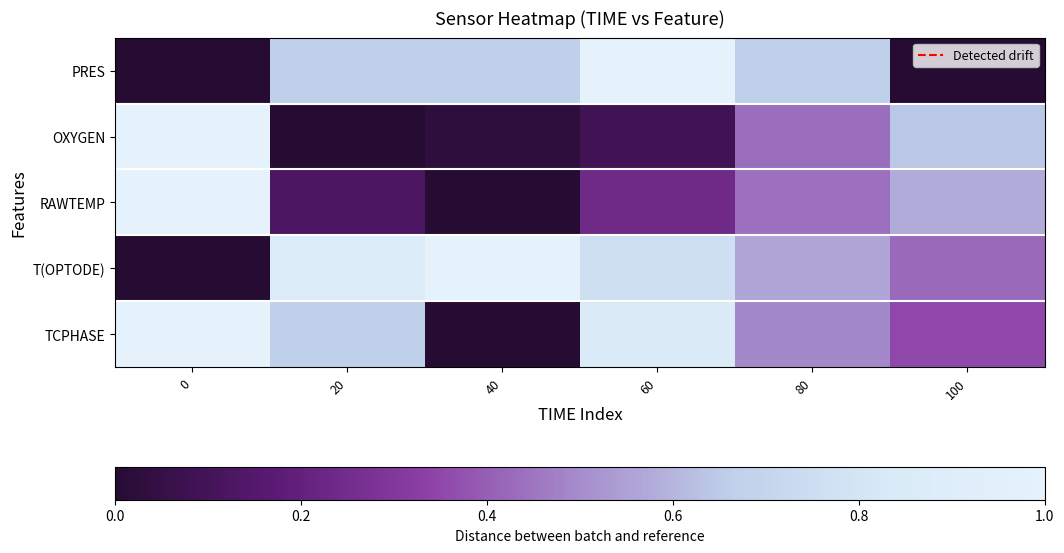

Reading left to right, what are all the values shown in this chart?

PRES: 0=0.0	20=0.7	40=0.7	60=1.0	80=0.7	100=0.0
OXYGEN: 0=1.0	20=0.0	40=0.0	60=0.1	80=0.4	100=0.6
RAWTEMP: 0=1.0	20=0.1	40=0.0	60=0.2	80=0.4	100=0.6
T(OPTODE): 0=0.0	20=0.9	40=1.0	60=0.8	80=0.6	100=0.4
TCPHASE: 0=1.0	20=0.7	40=0.0	60=0.8	80=0.5	100=0.4